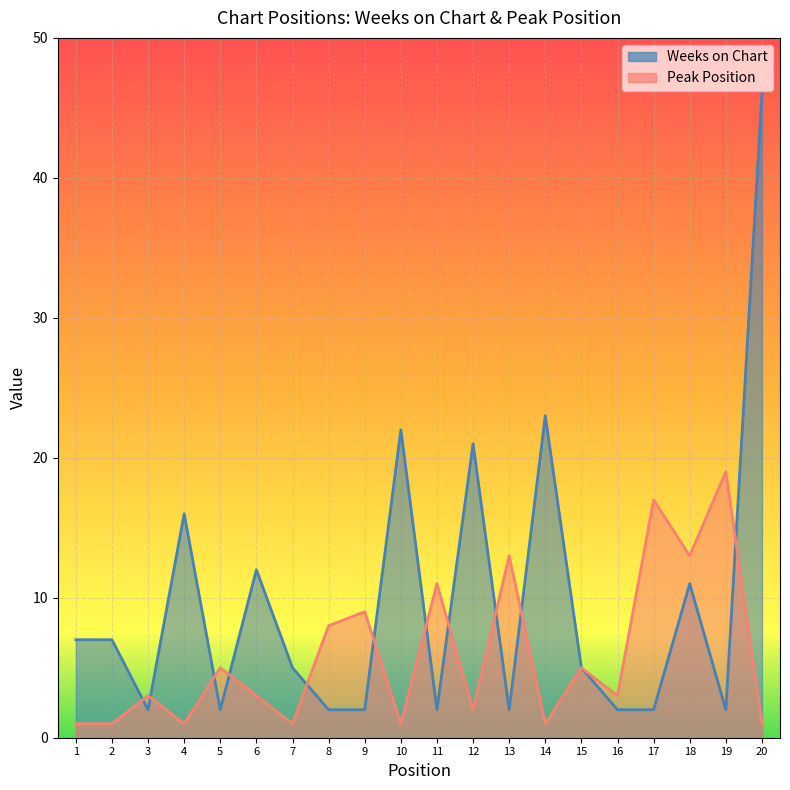

What is the difference between the highest and lowest values at 4?

15